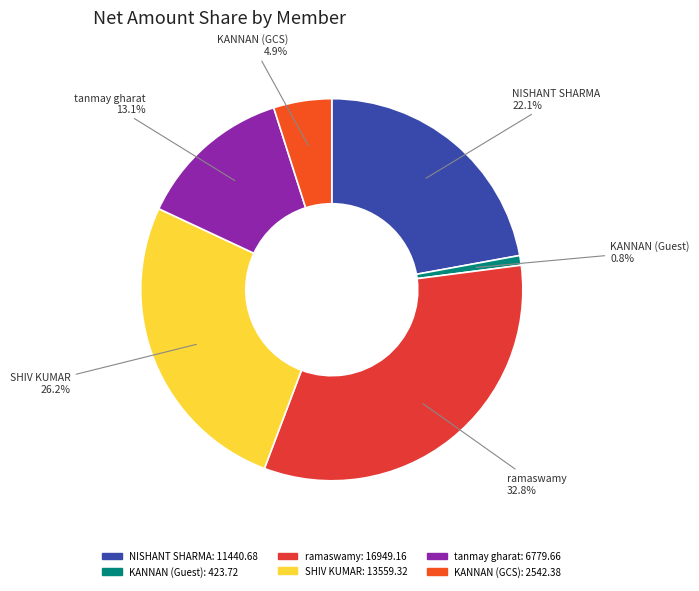

What portion of the pie excludes KANNAN (Guest)?

99.2%